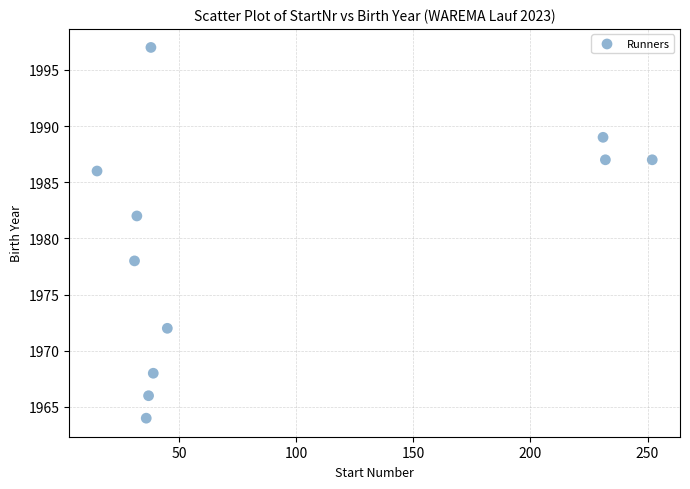

What is the average Y value?

1980